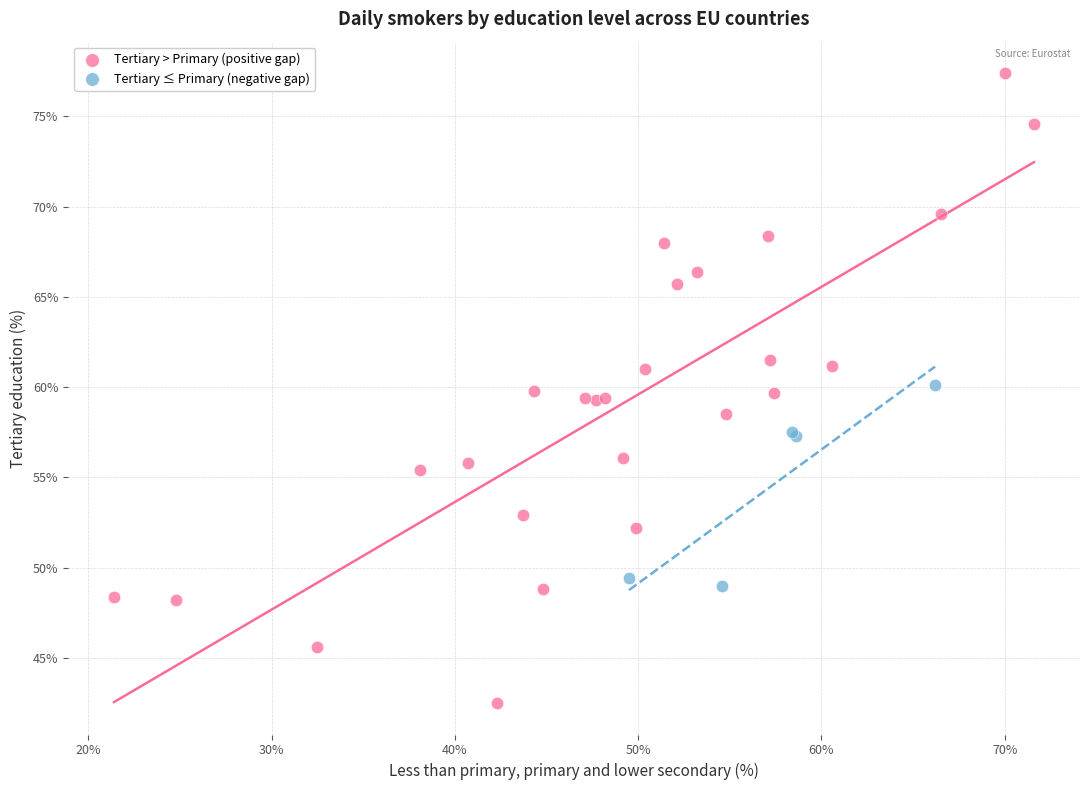

Which series has the largest Y range (max minus min)?

Tertiary > Primary (positive gap)